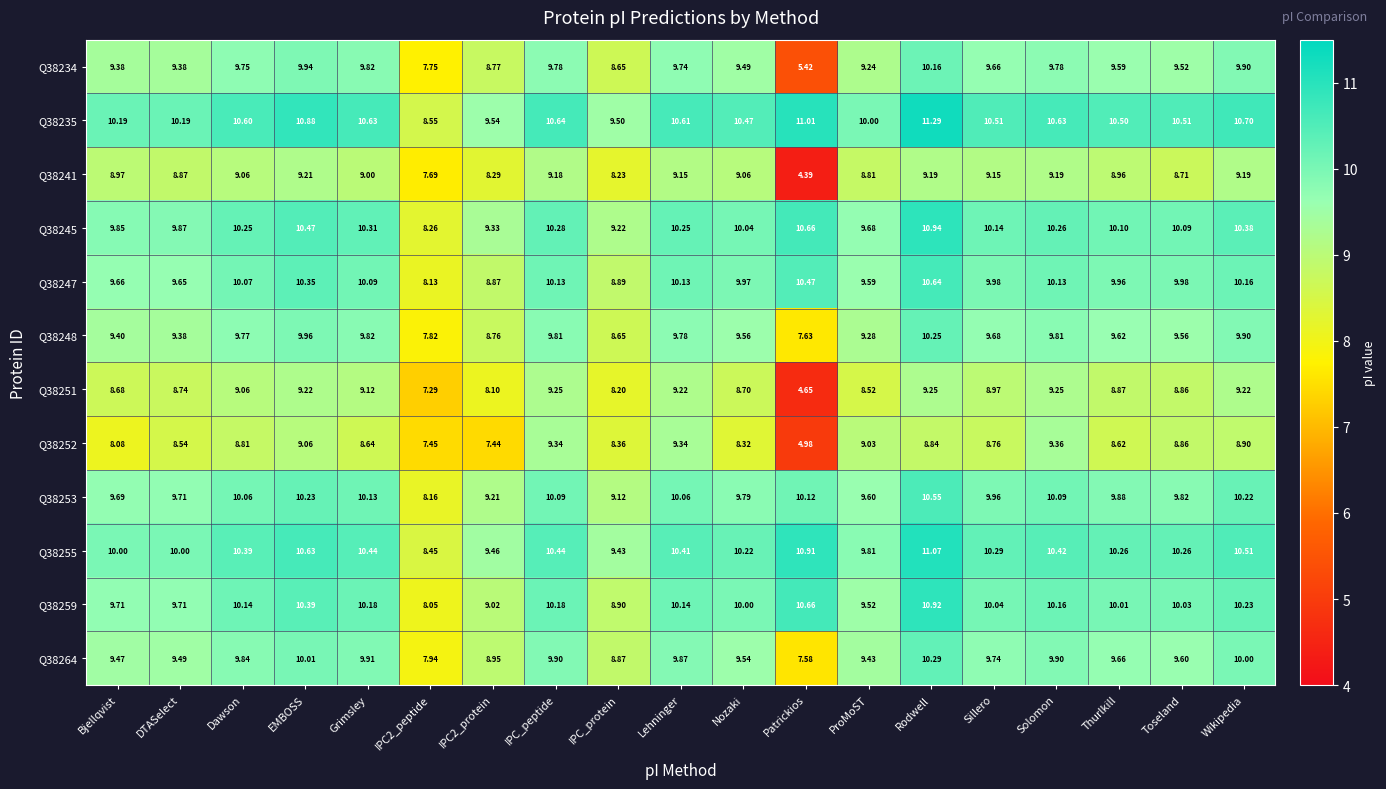

Where is Q38247 nearest to the value 9?

IPC_protein